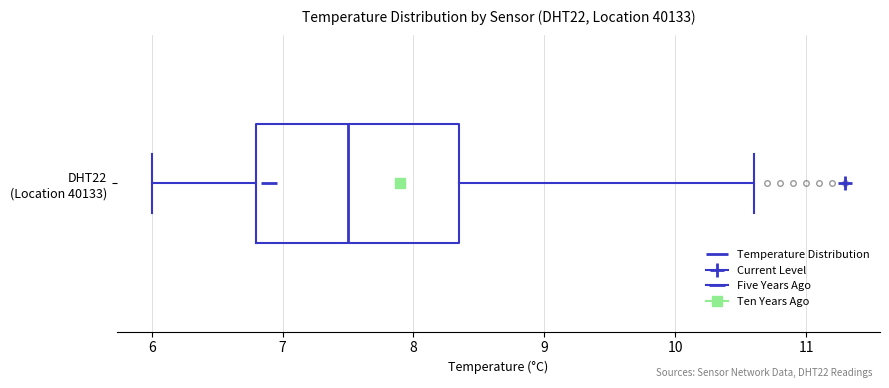

Read this box plot against the x-axis: the position of the median line, the range covered by the box, and the ends of both whiskers. The values are not printed on the chart, so give them approximately, as read against the axis.

median 7.5, box 6.8 to 8.4, whiskers 6.0 to 10.6